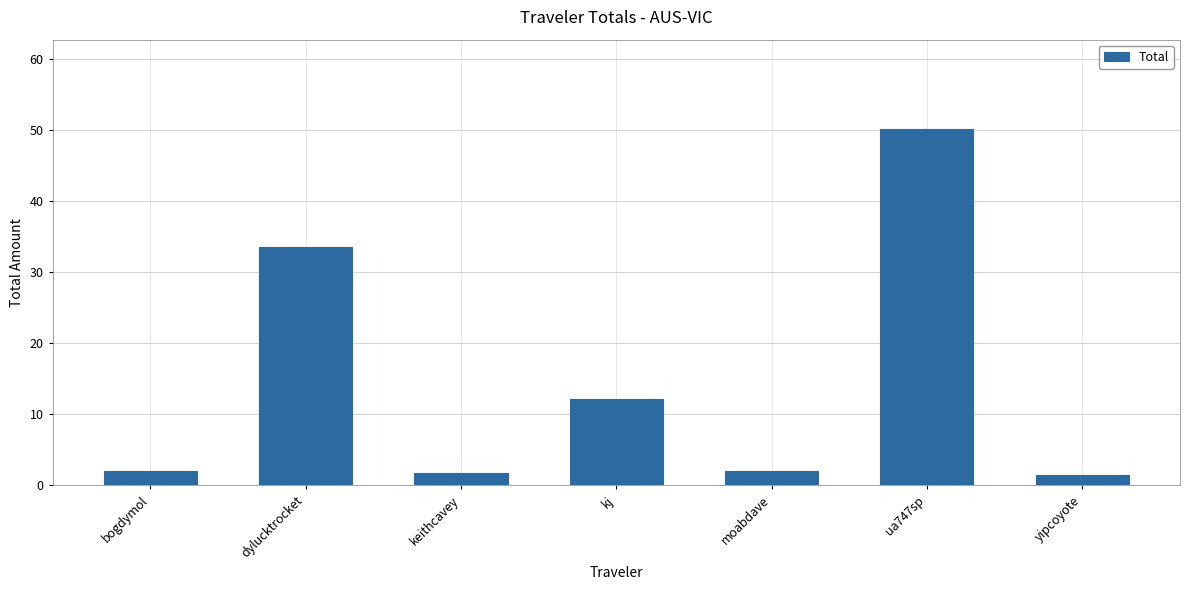

What is the label of the 2nd bar from the right?

ua747sp